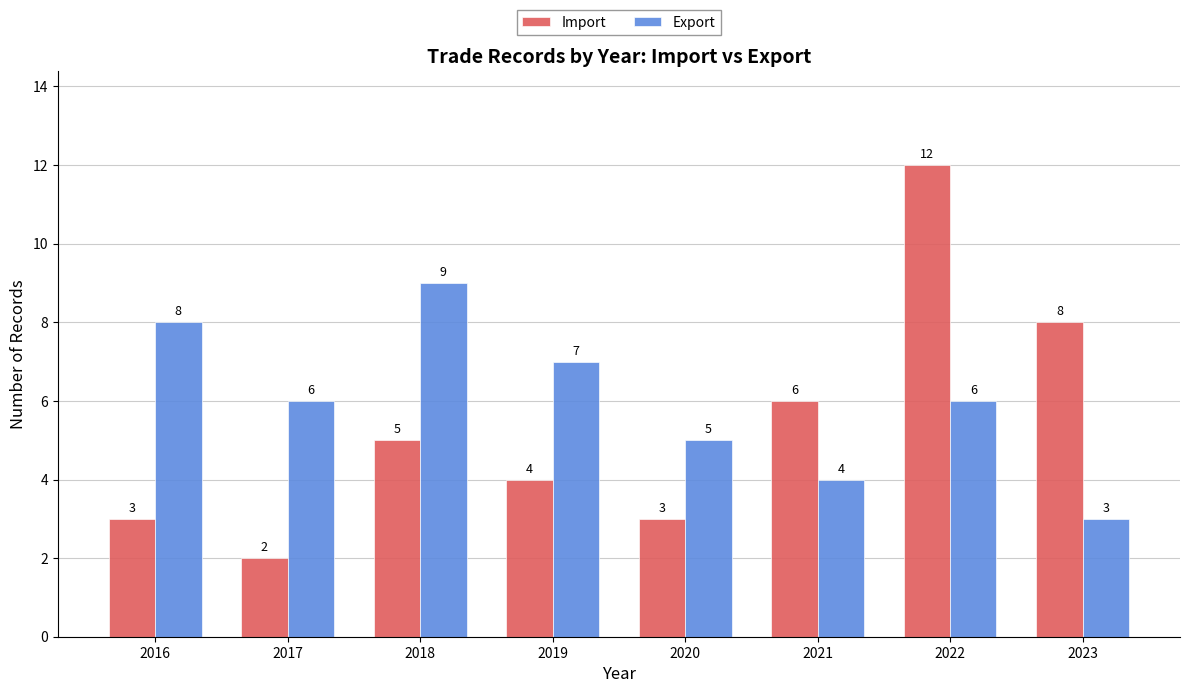

How many bars are there in each group?

2